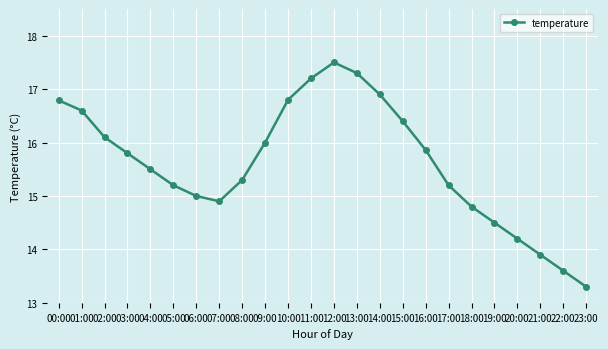

Which has a higher value, 03:00 or 17:00?

03:00